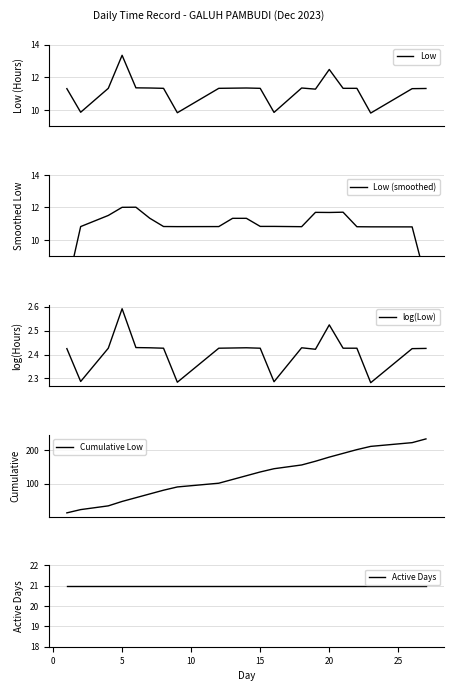

What are all the series names shown in the legend?

Low, Low (smoothed), log(Low), Cumulative Low, Active Days